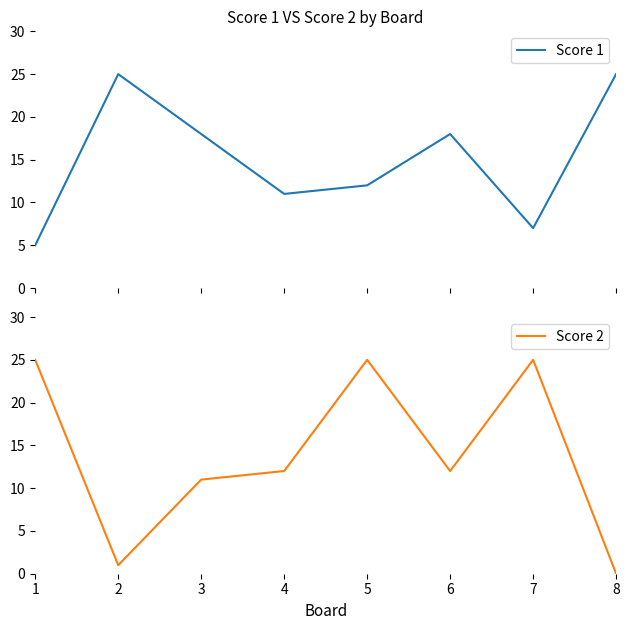

Where is Score 1 nearest to the value 15?

3